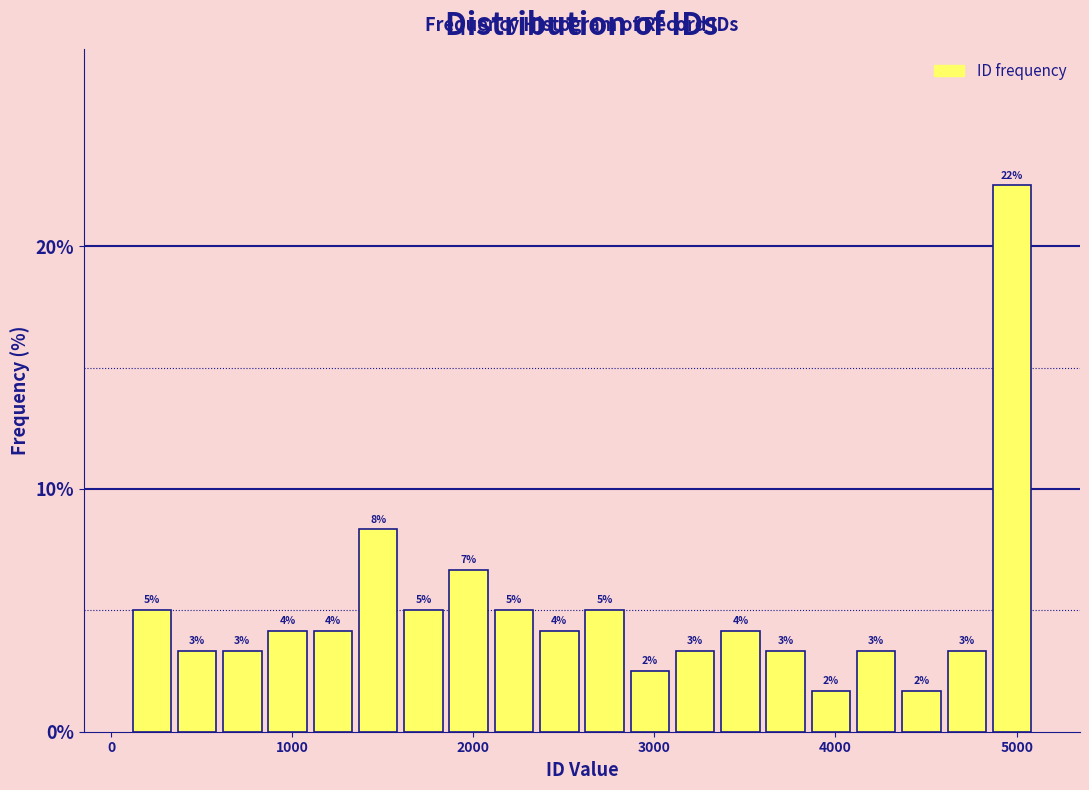

Around what value on the x-axis is the tallest bar? Give the approximate position of its centre, as read against the axis.

5000